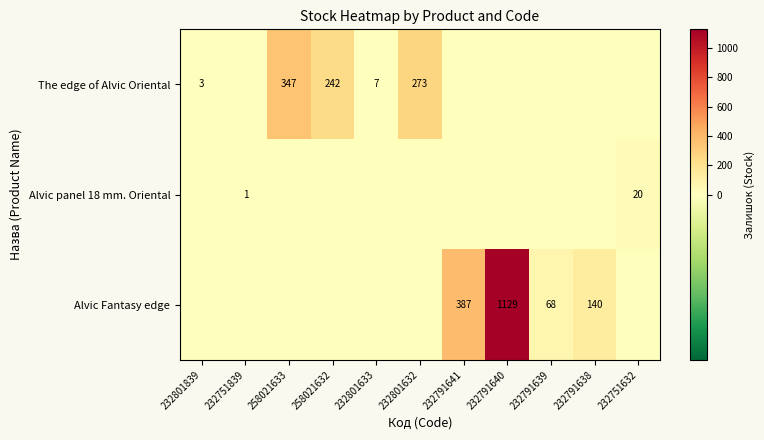

The Alvic Fantasy edge series shows 1742 at 232791640. True or false?

False